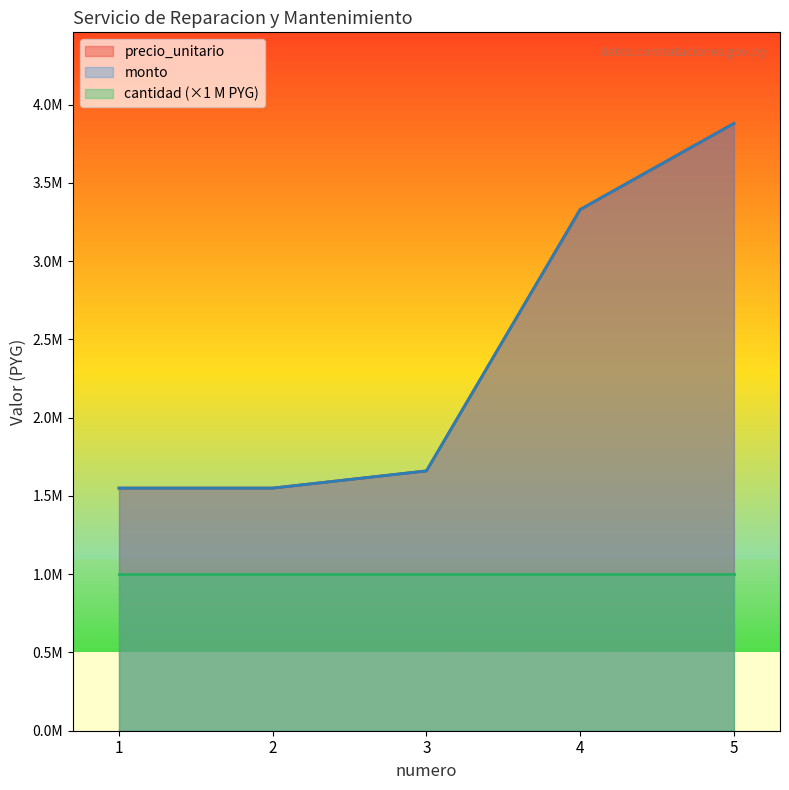

Is it true that monto equals 3880000 at 5?

True